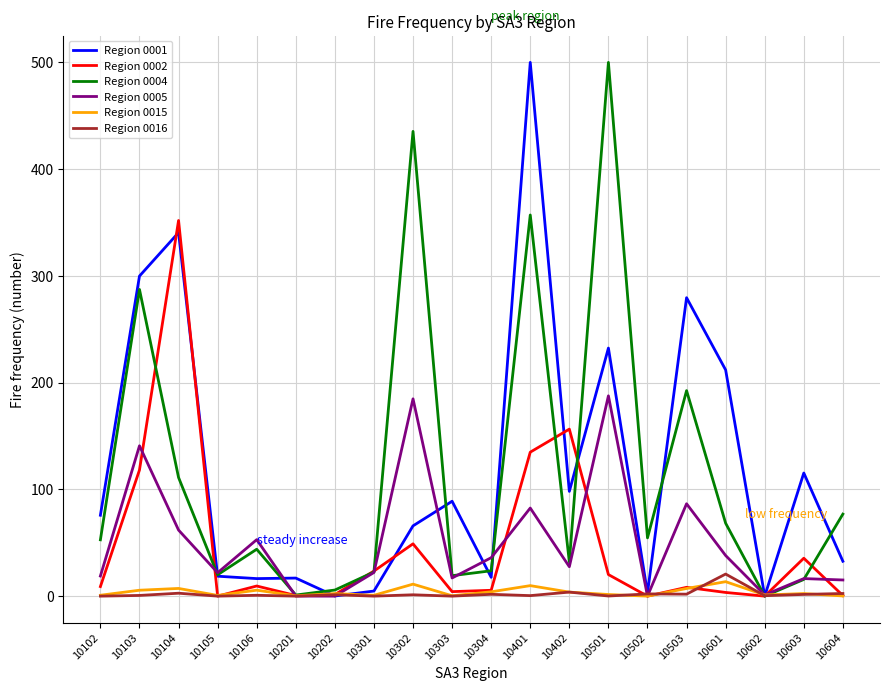

True or false: Region 0001 and Region 0005 intersect in this chart.

True